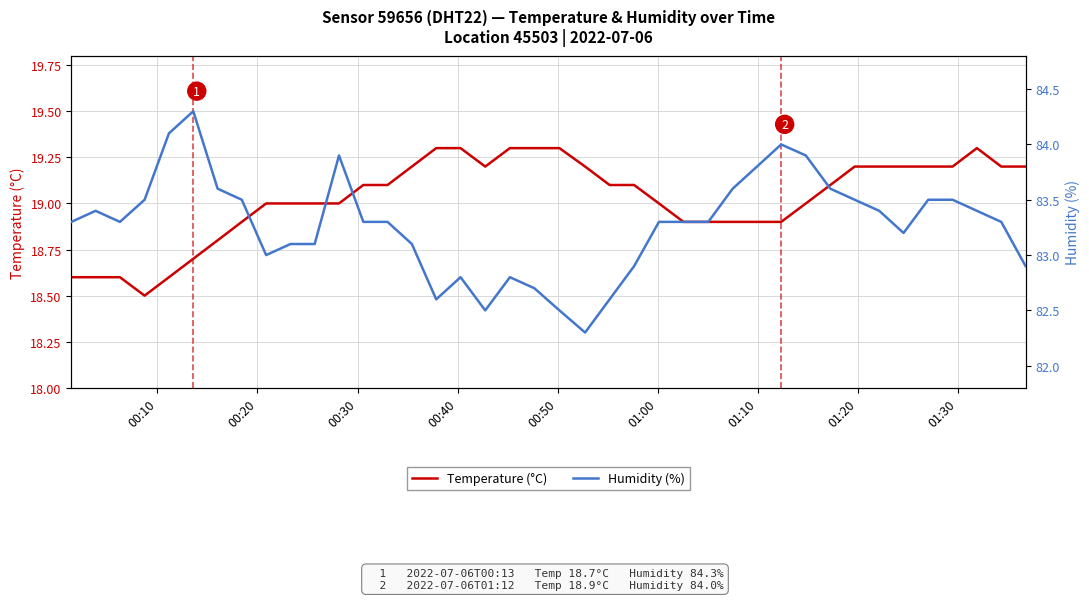

How many lines are shown in the chart?

2